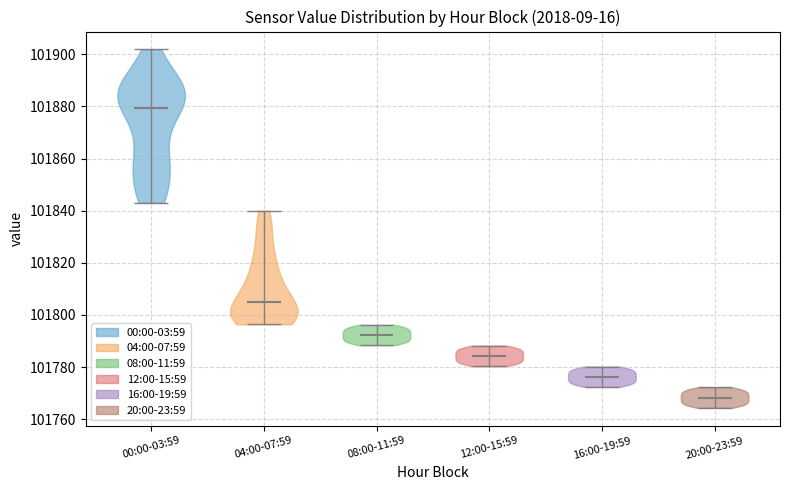

Which violin has the lowest median line?

20:00-23:59